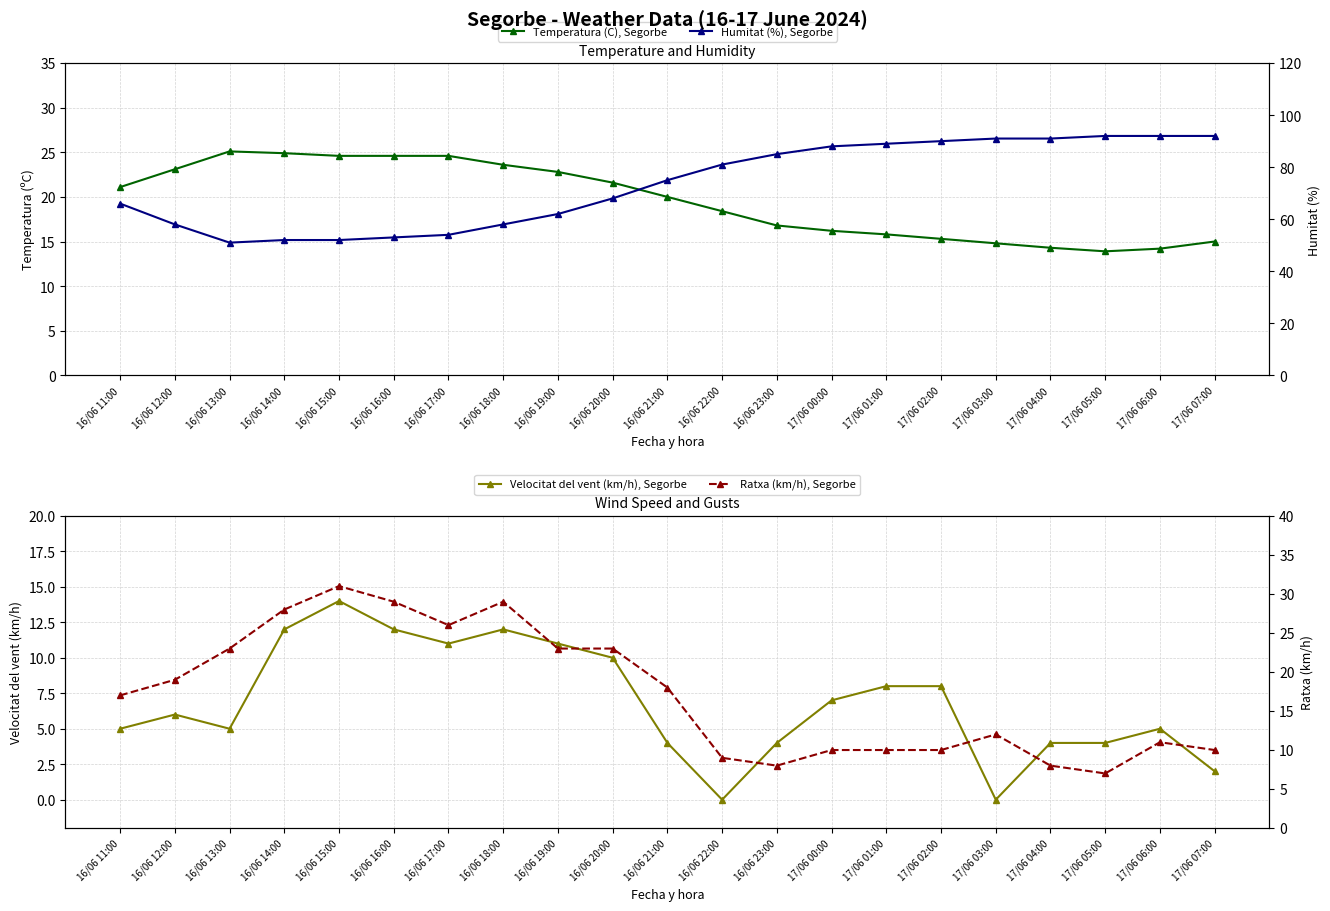

What is the total value across all series at 17/06 02:00?

123.3